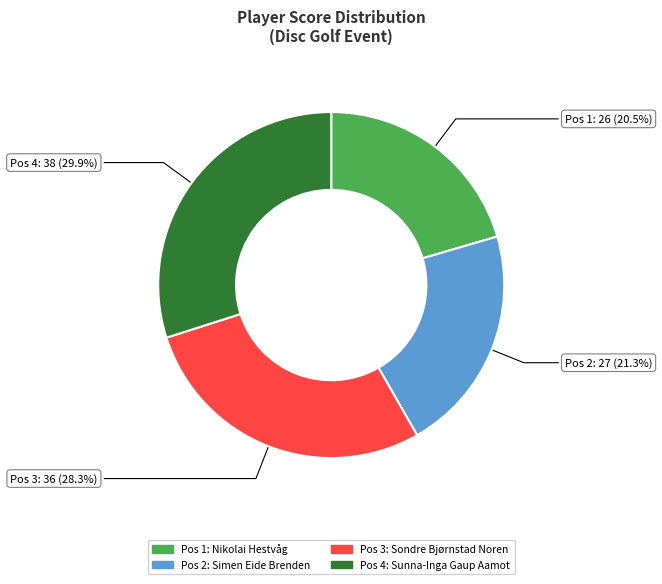

Does any single category account for the majority?

No